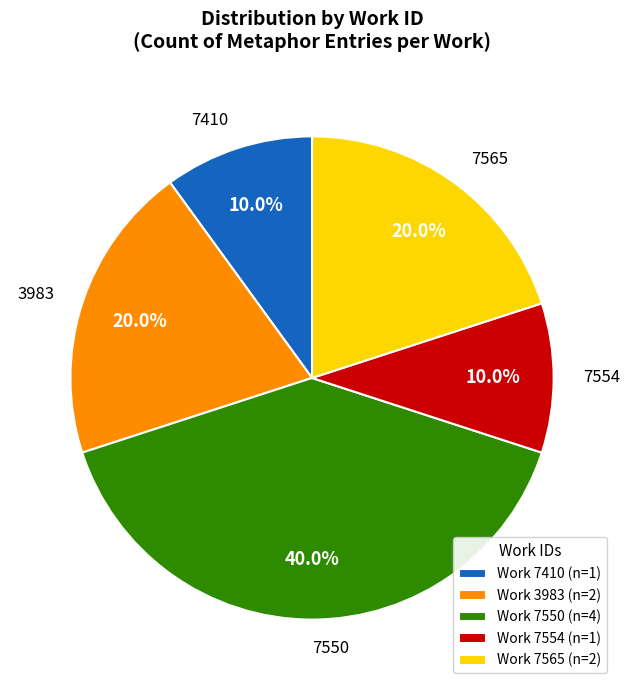

What is the ratio of the value at Work 7554 (n=1) to the value at Work 3983 (n=2)?

0.5